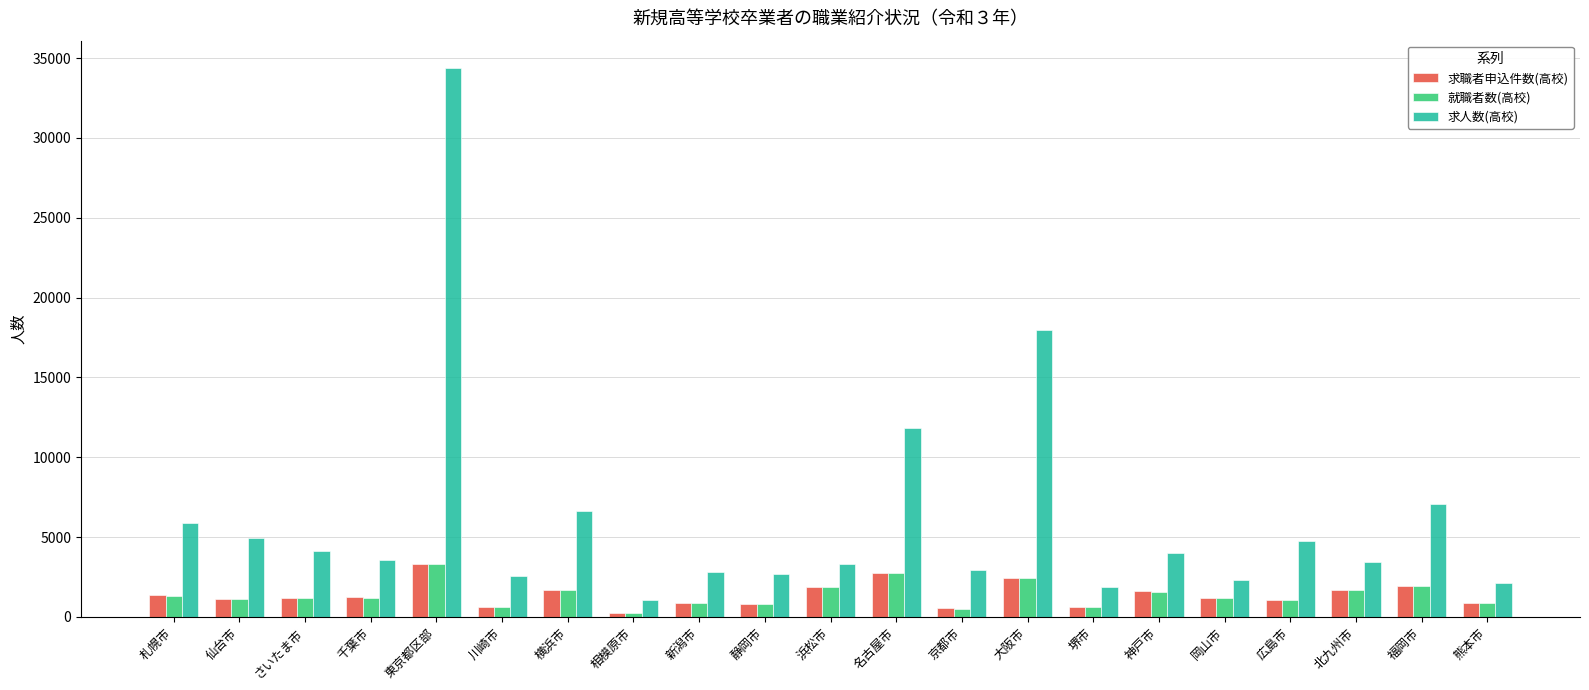

At which category is the sum across all series the highest?

東京都区部